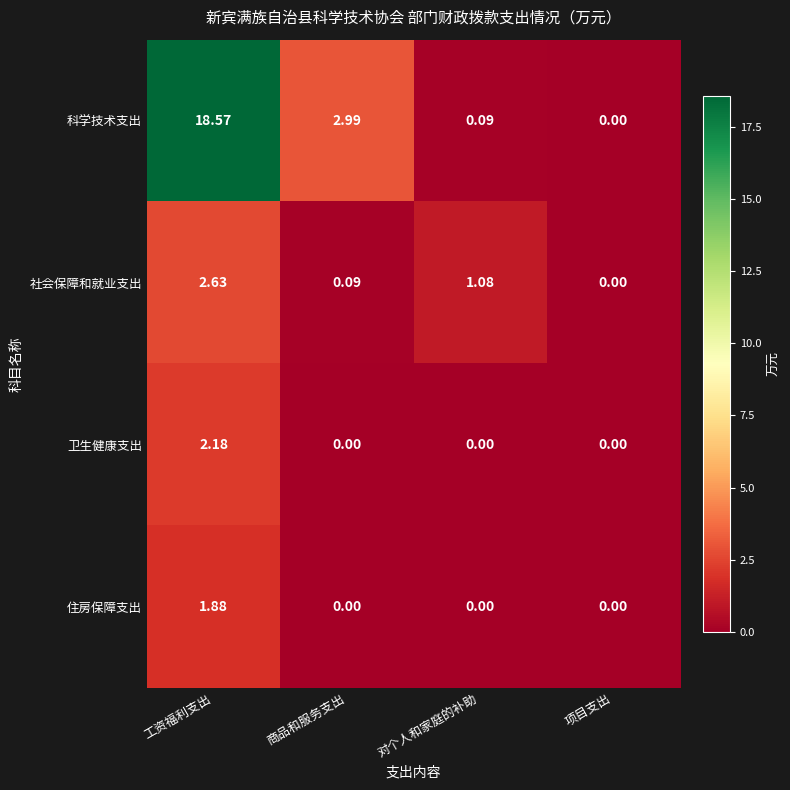

How many data points in 住房保障支出 are above 0?

1